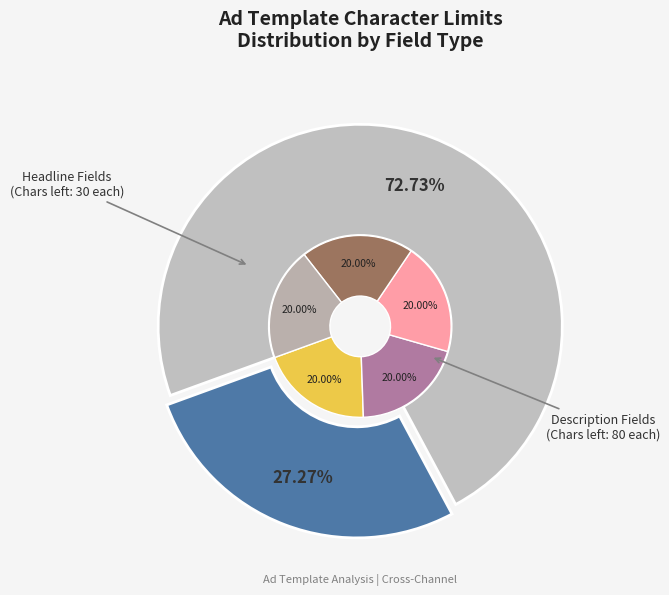

Is Headline 1 the majority of the pie?

No